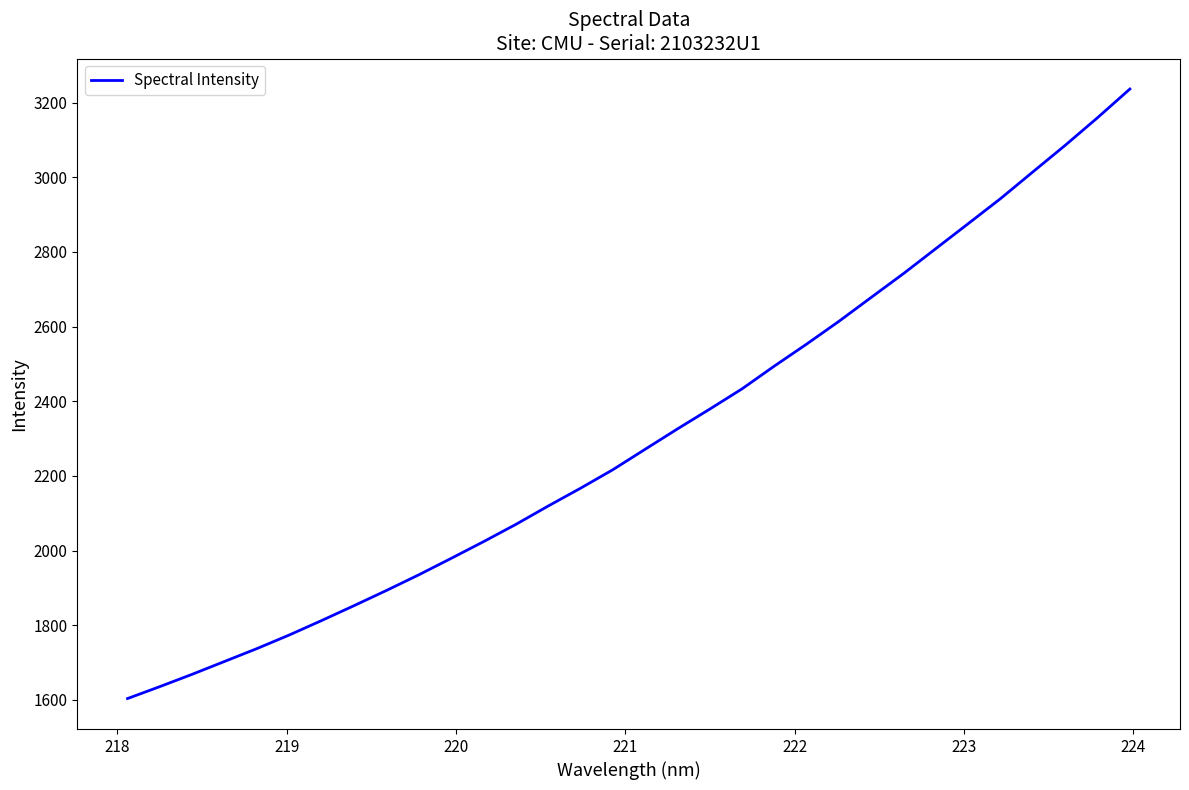

How many lines are shown in the chart?

1